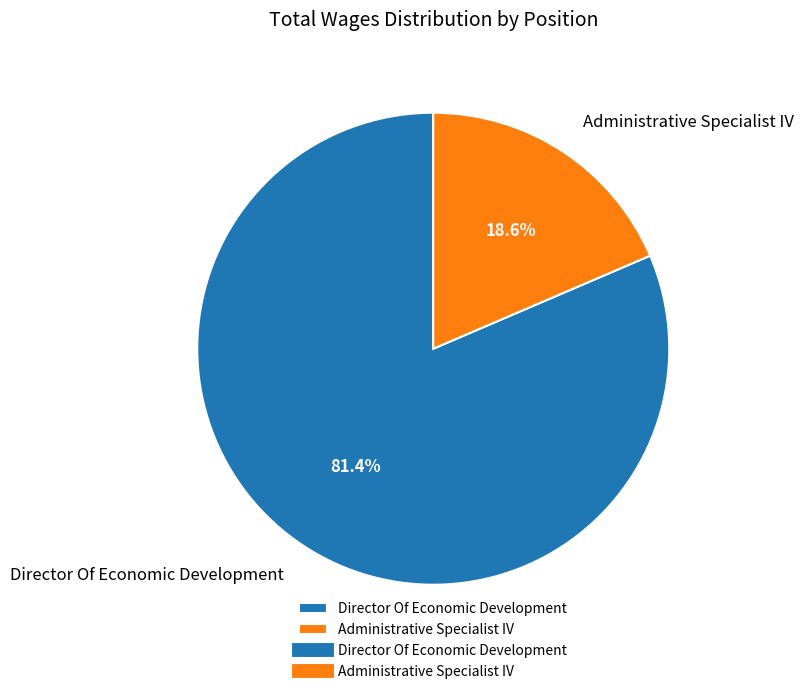

Rank the categories by value from lowest to highest.

Administrative Specialist IV, Director Of Economic Development